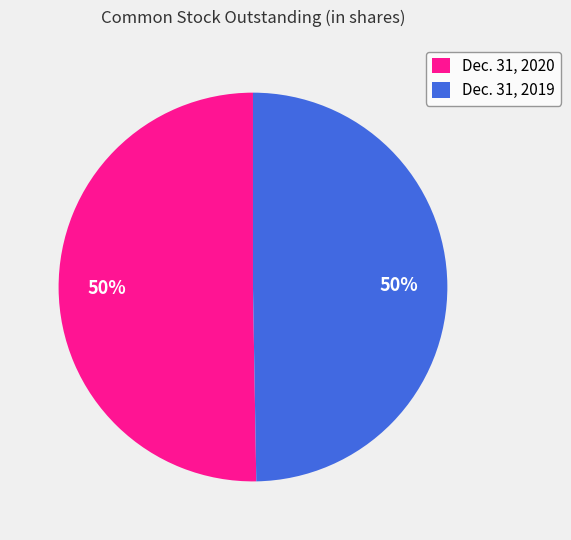

To the nearest percent, what portion does Dec. 31, 2019 represent?

50%